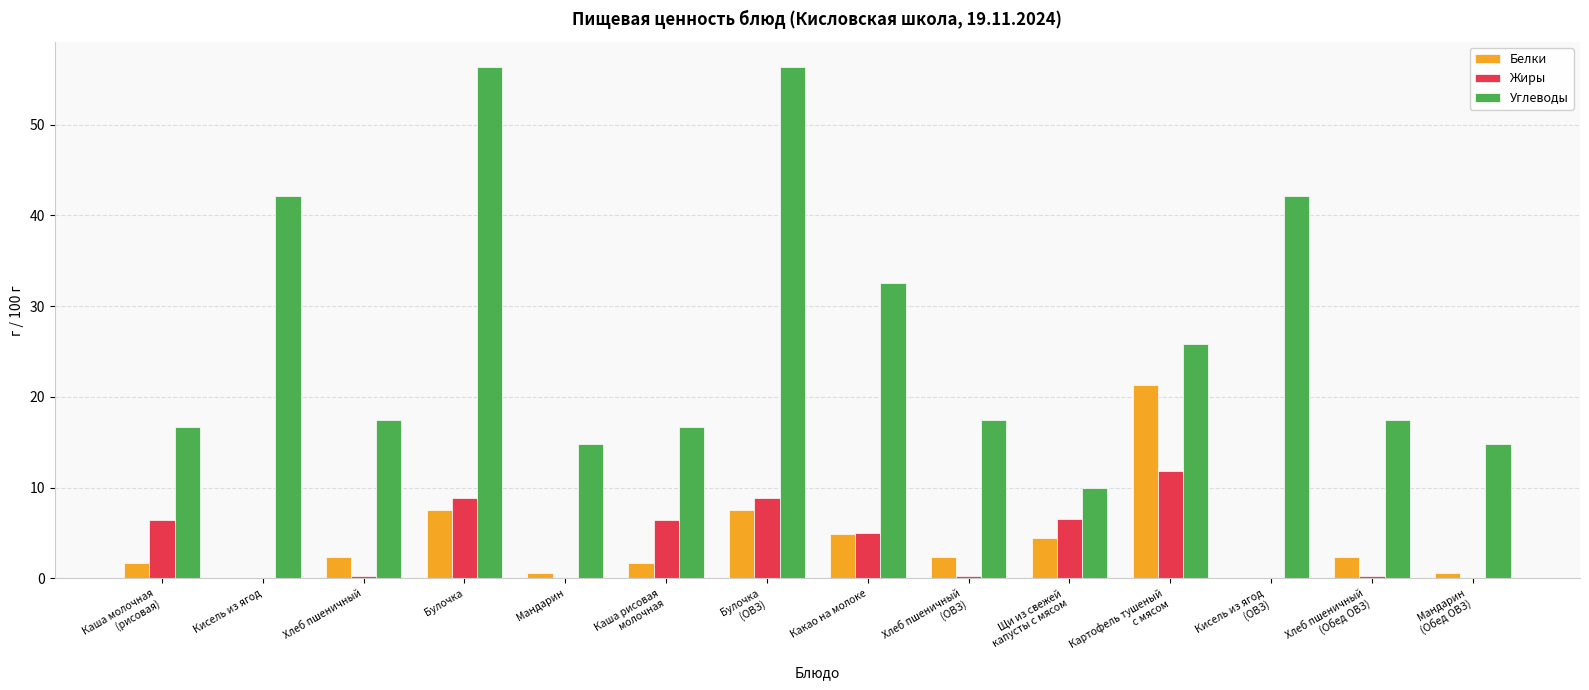

The value of Белки at Булочка is 3.6. True or false?

False